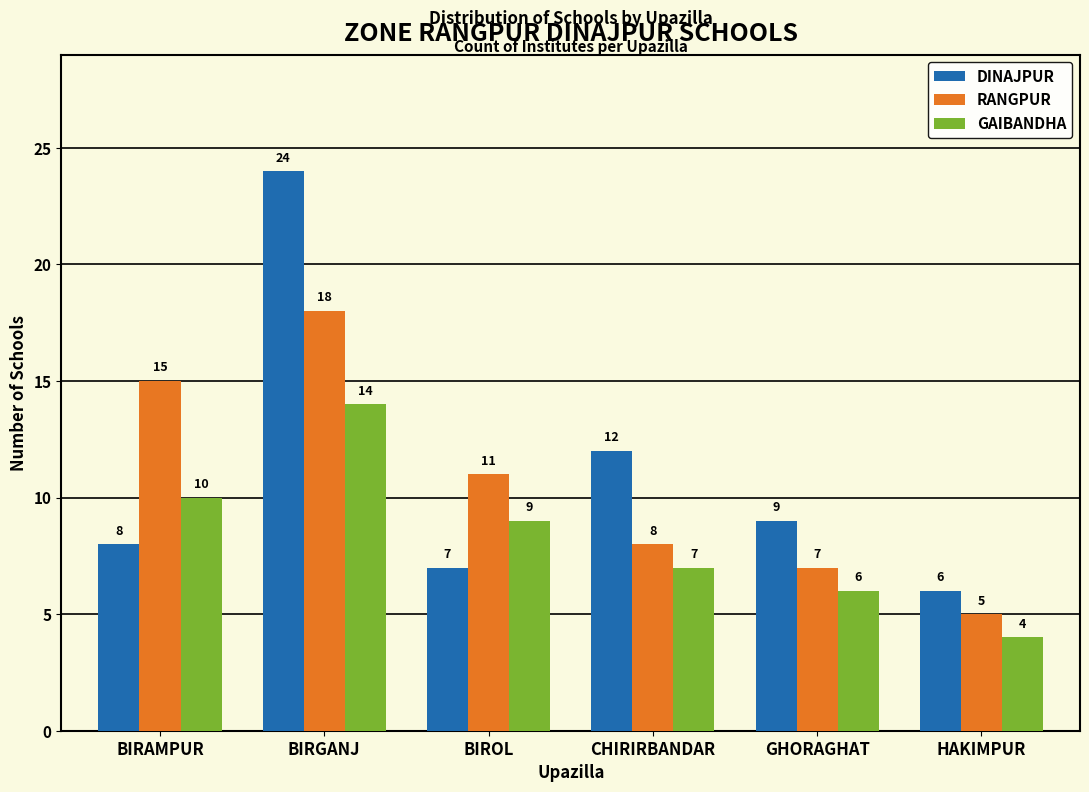

Reading left to right, extract all data points from this chart.

DINAJPUR: 8	24	7	12	9	6
RANGPUR: 15	18	11	8	7	5
GAIBANDHA: 10	14	9	7	6	4